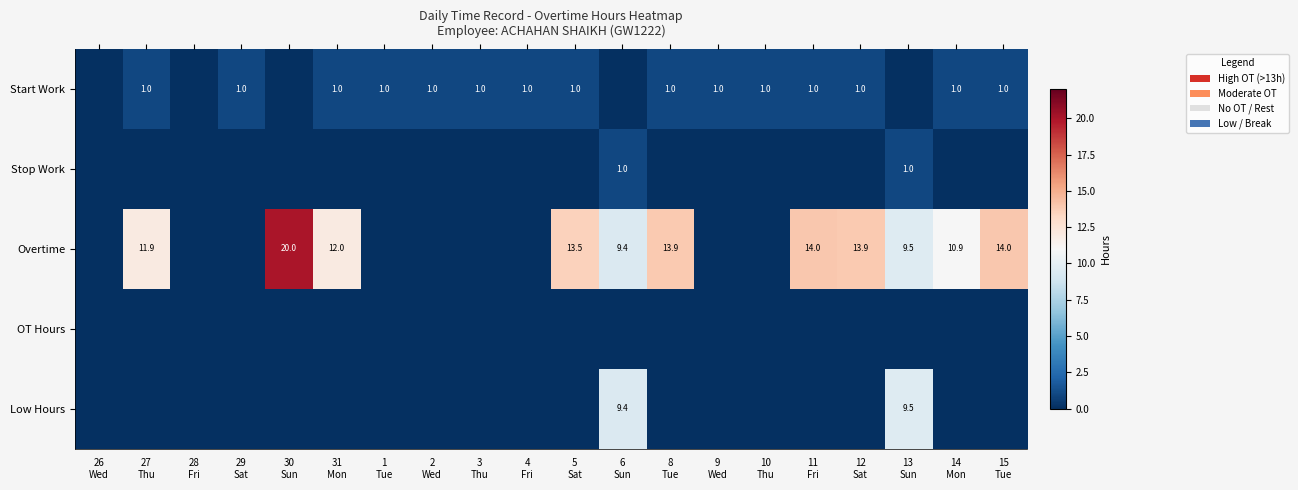

List the series in order of their peak value, lowest first.

OT Hours, Start Work, Stop Work, Low Hours, Overtime